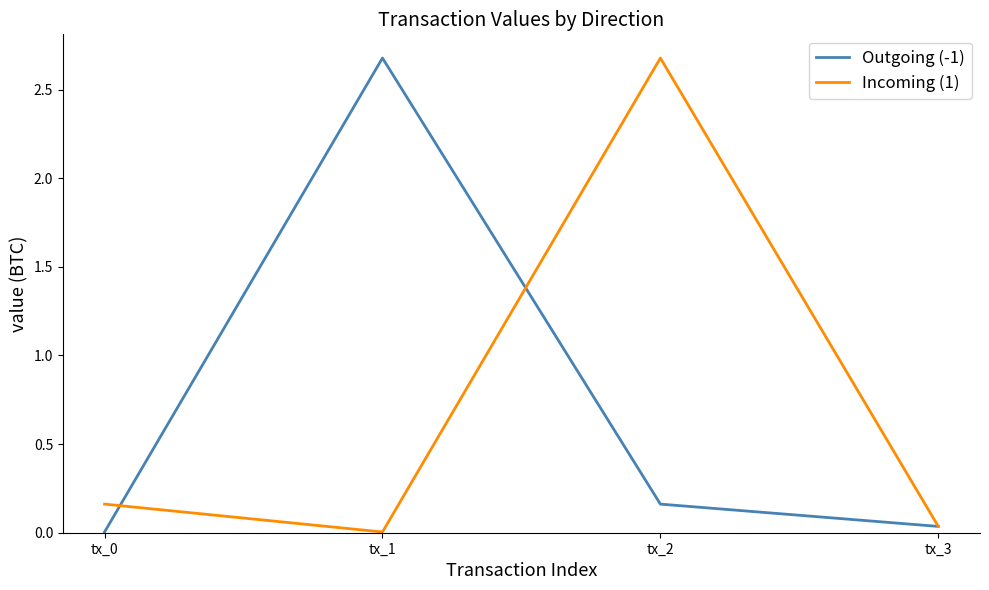

Is the value of Outgoing (-1) at tx_1 greater than the value of Incoming (1) at tx_1?

Yes